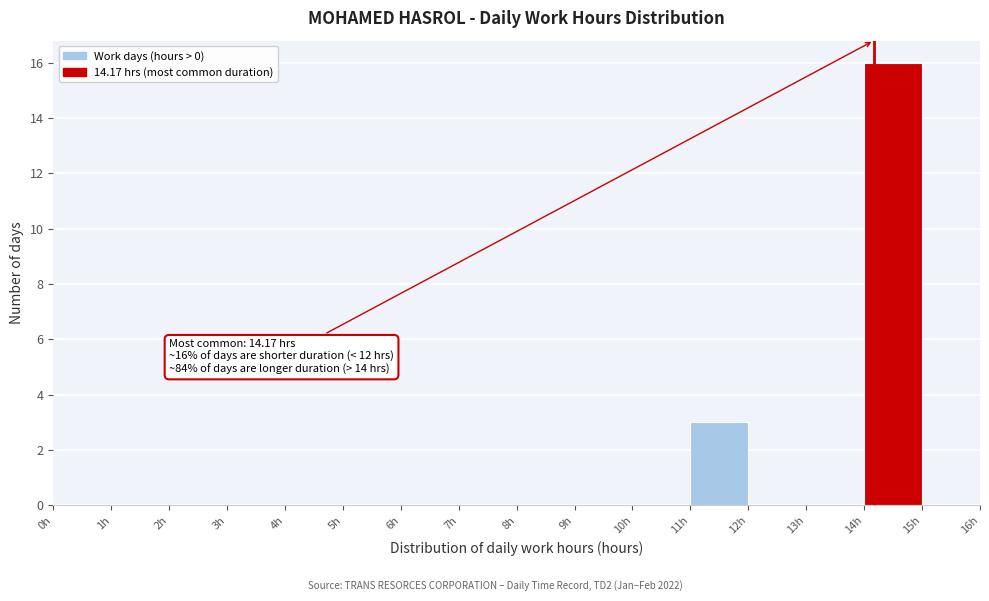

Which range on the x-axis has the tallest bar?

14 to 15